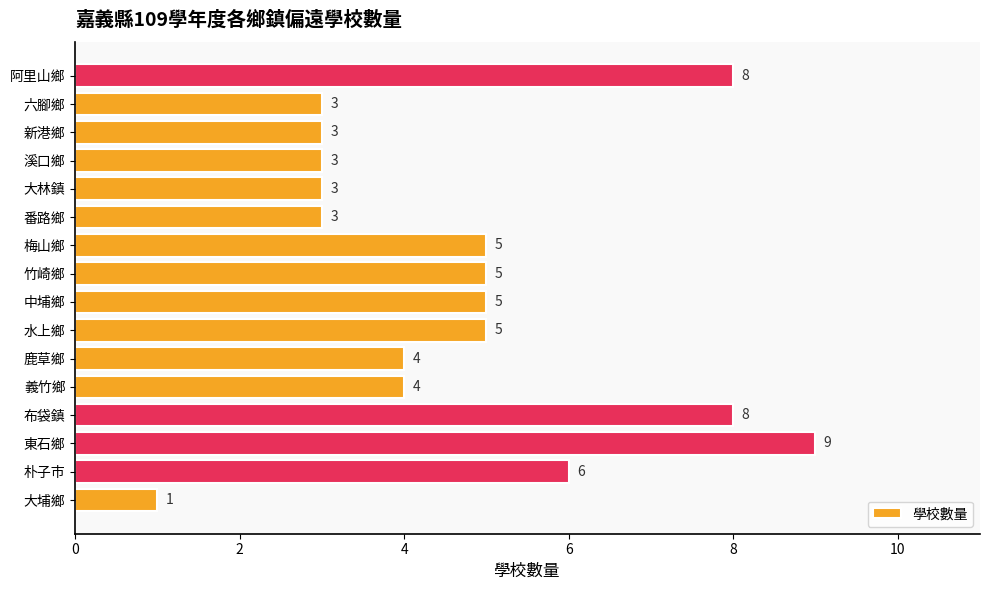

Between 竹崎鄉 and 大林鎮, which is larger?

竹崎鄉